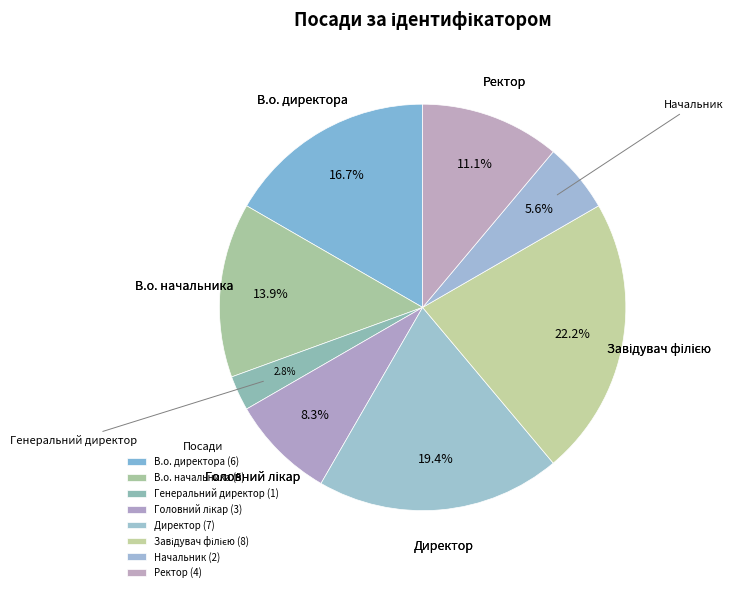

Is the sum of Генеральний директор and В.о. начальника greater than half?

No